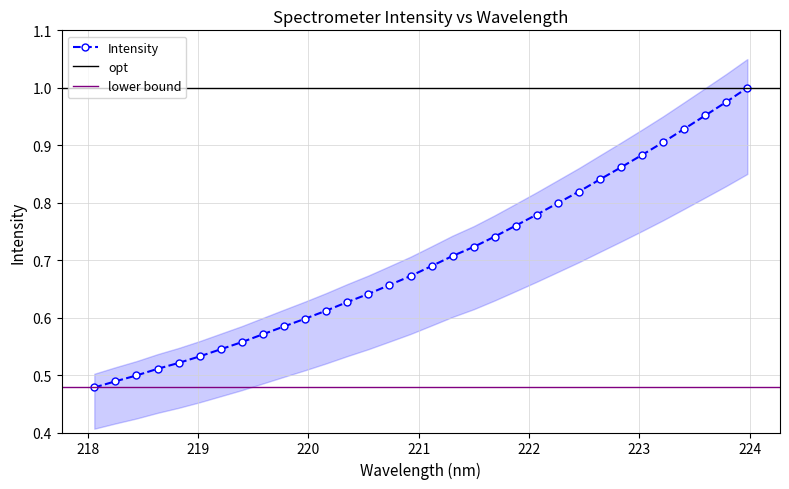

What is the change in value from 219.9712 to 220.7354?

+0.1